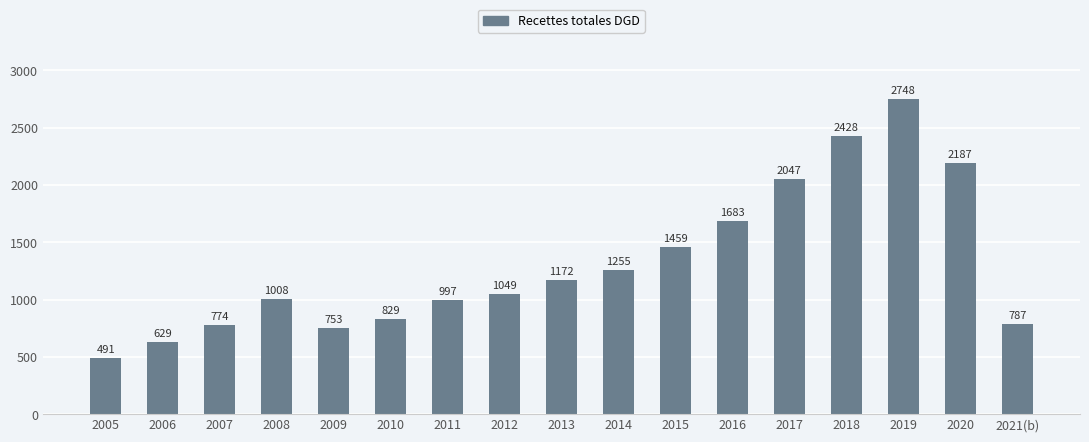

At which label is the value closest to 1619?

2016